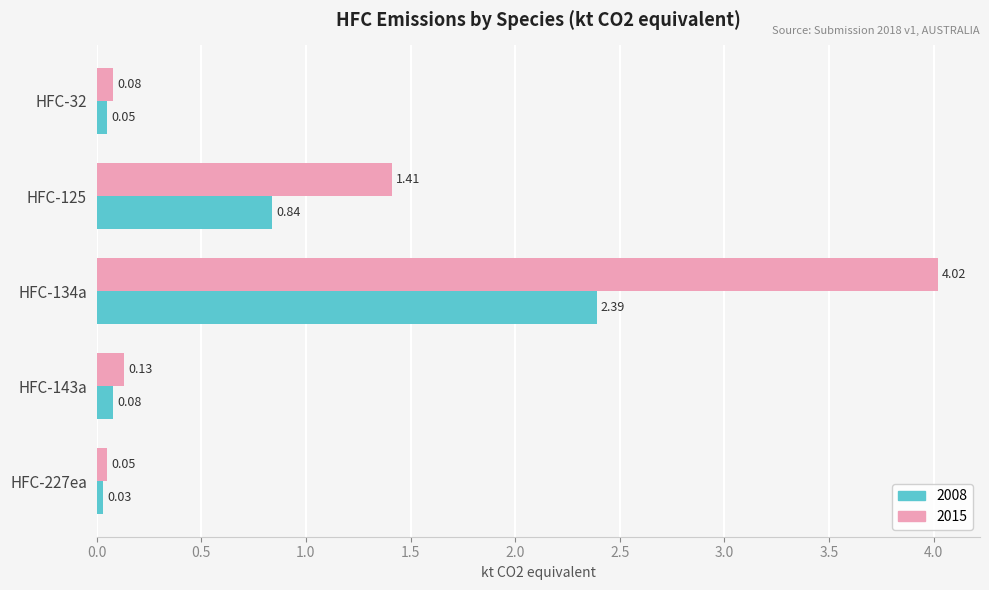

What is the total value across all series at HFC-134a?

6.4